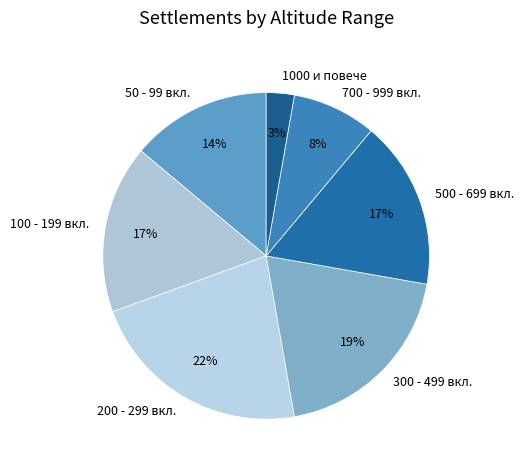

Combined, do 700 - 999 вкл. and 1000 и повече account for over 50%?

No